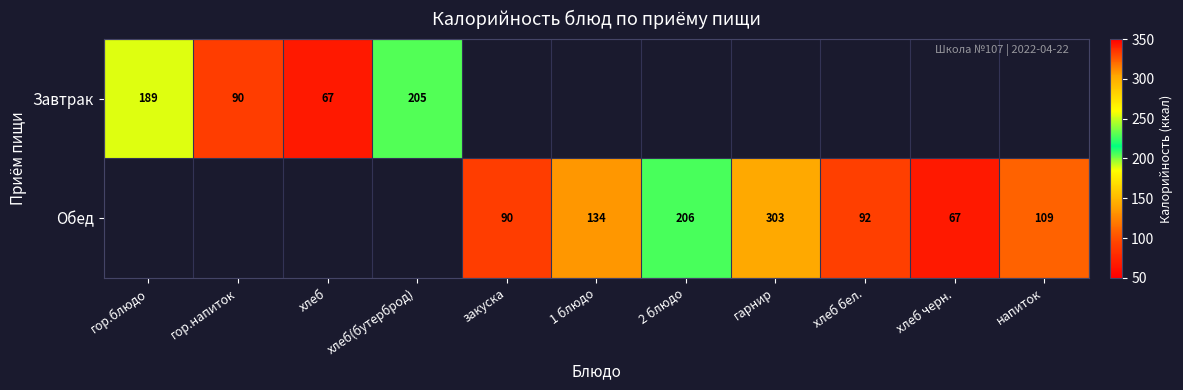

What is the sum of the Завтрак values at гор.напиток and хлеб?

157